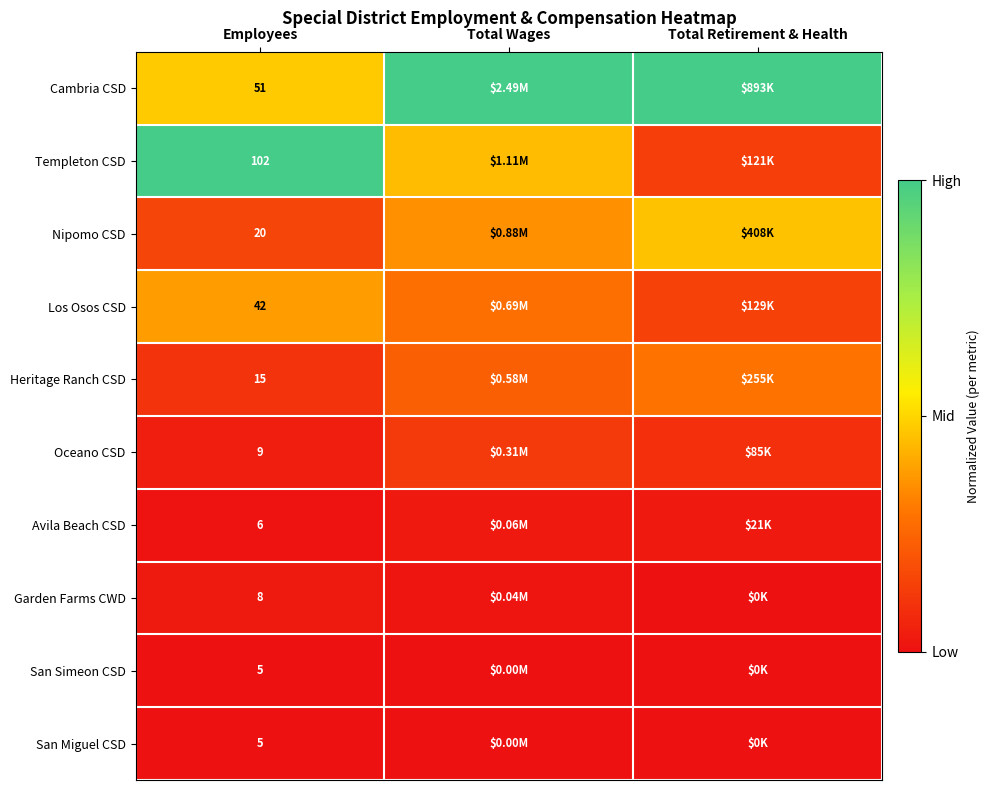

Which label corresponds to the smallest value in the chart?

Total Retirement & Health